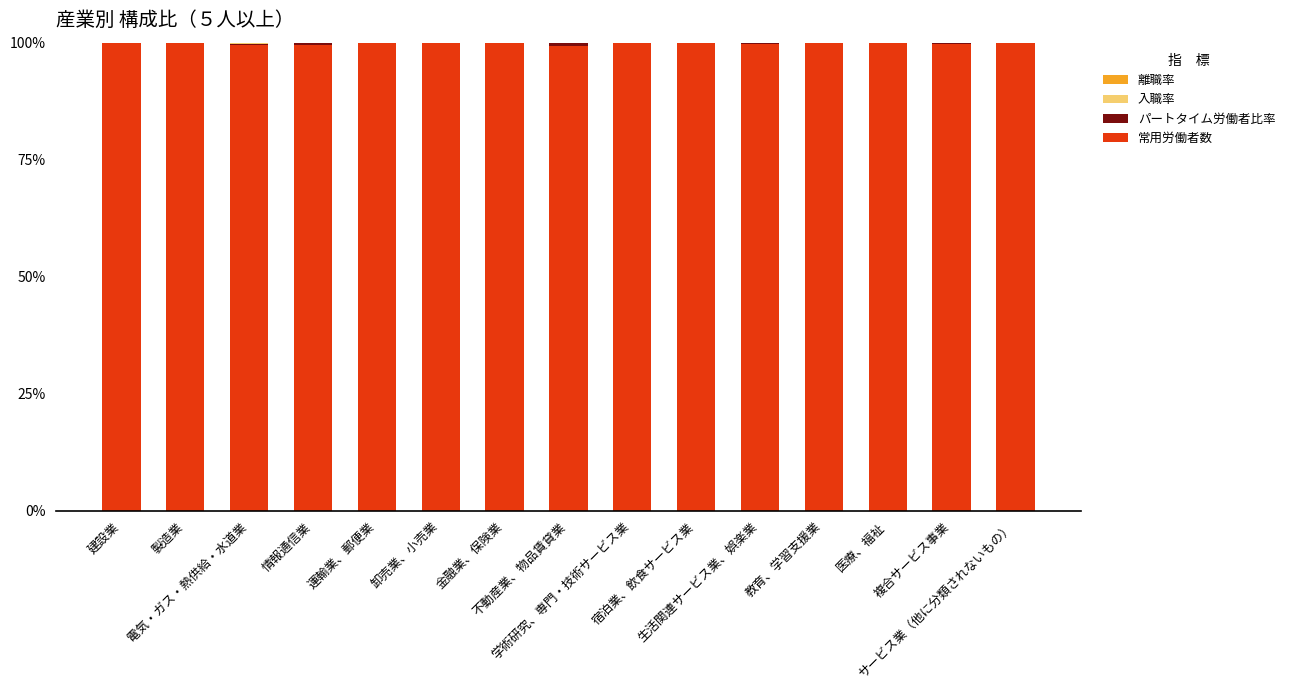

What is the highest value of the 常用労働者数 series?

100.0